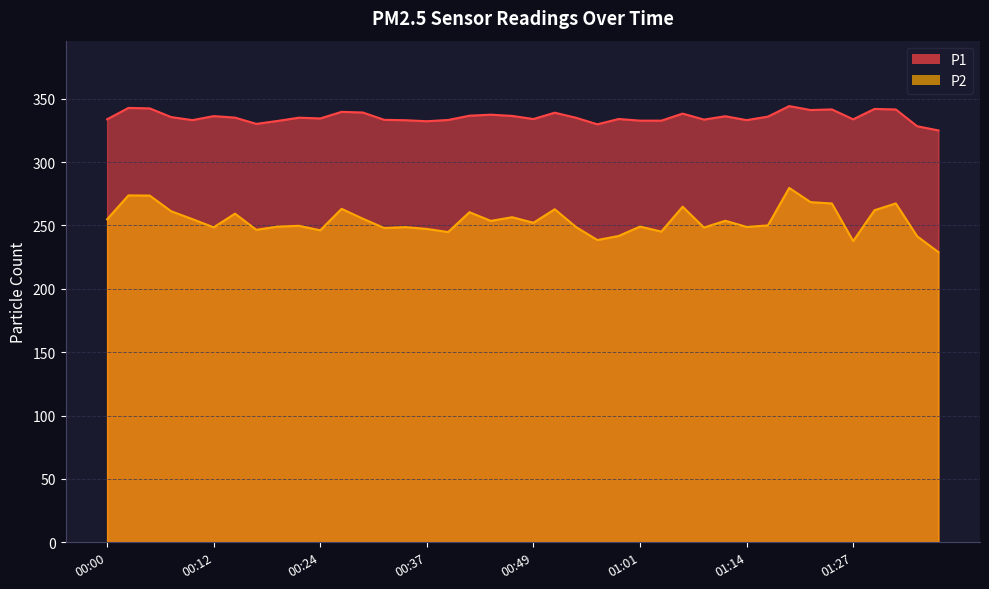

What is the average value of the P1 series?

335.6